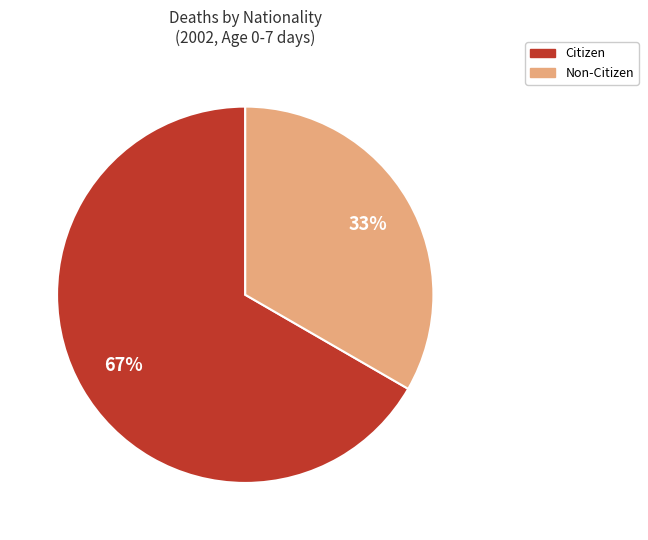

Is there a majority slice in this chart?

Yes